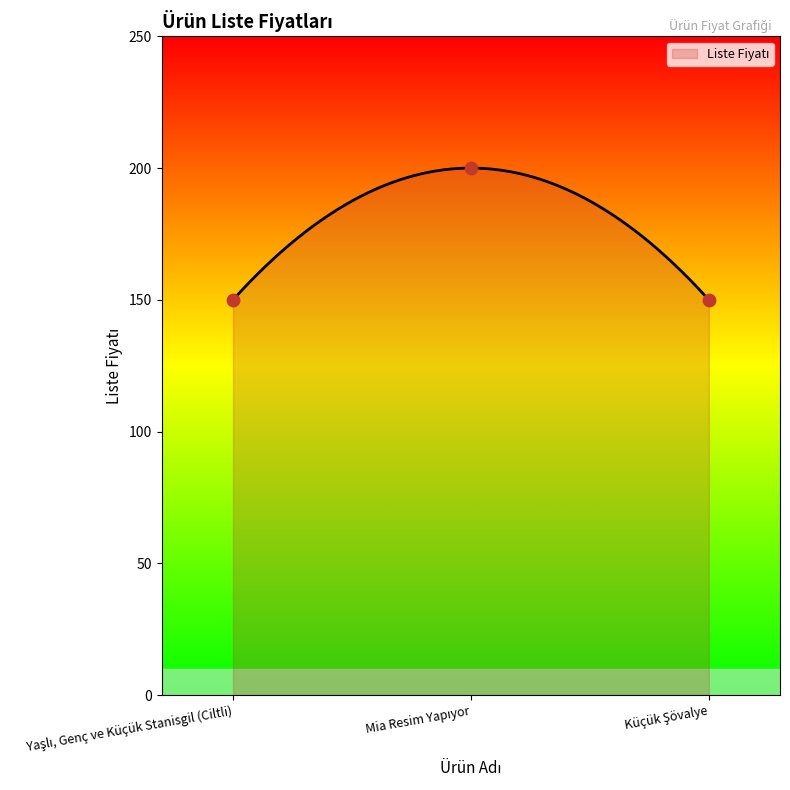

Approximately how many times larger is the value at Mia Resim Yapıyor compared to Küçük Şövalye?

1.3